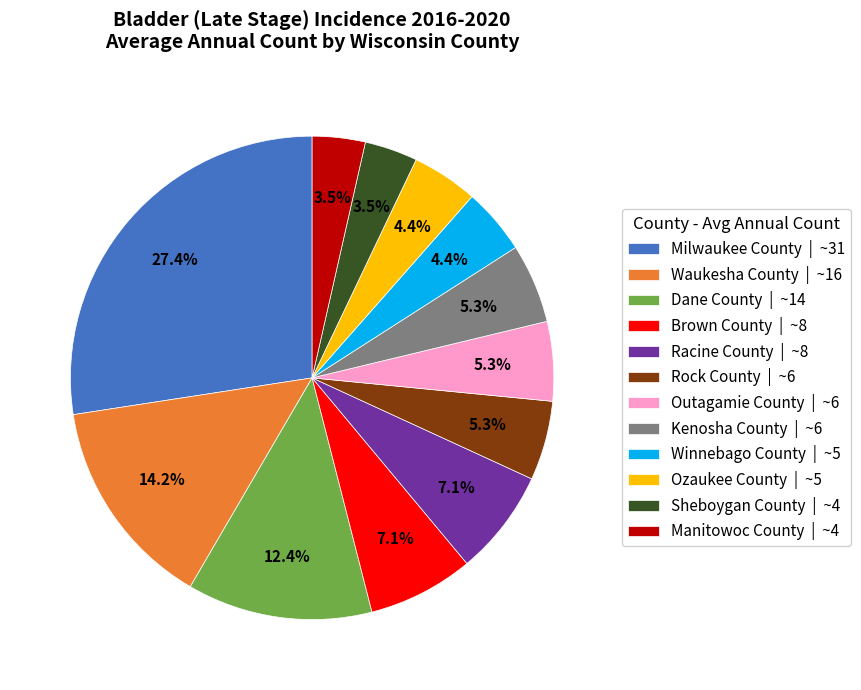

To the nearest percent, what is the combined percentage of Rock County and Manitowoc County?

9%